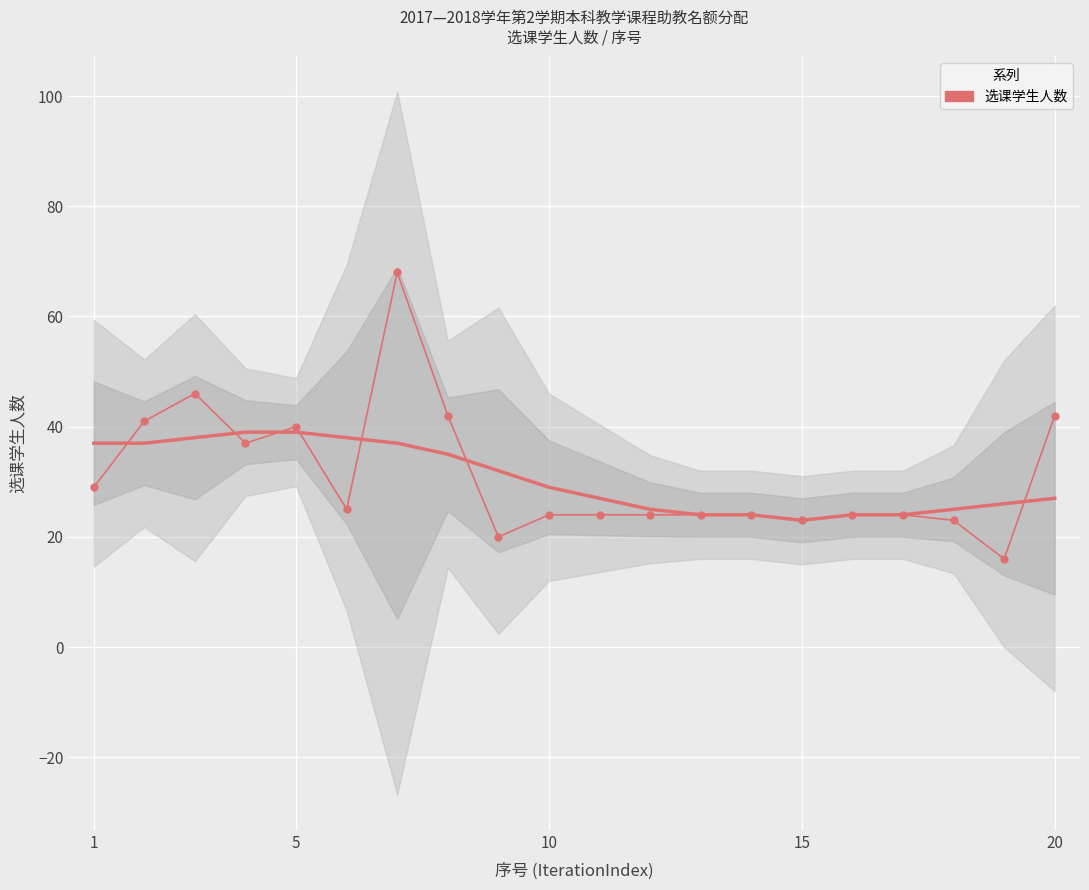

Is this an area chart (filled region under the line)?

No